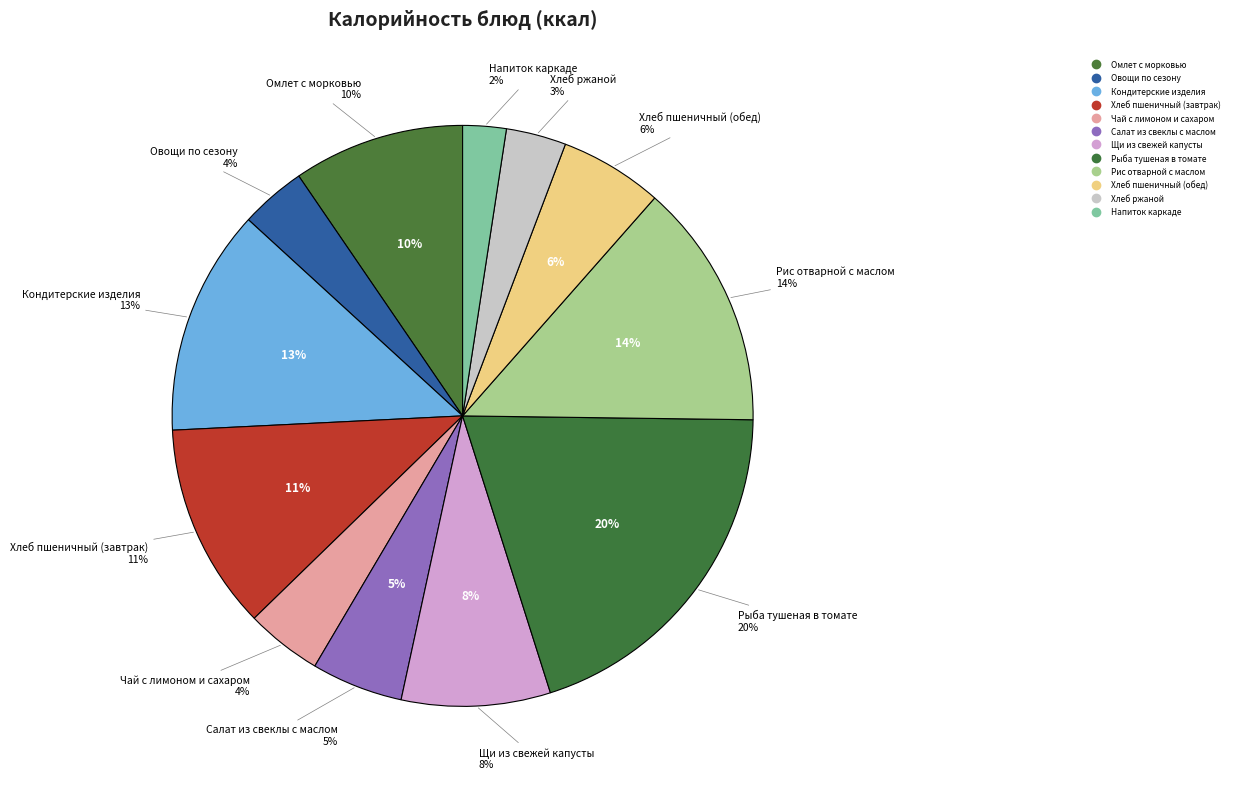

Is Рыба тушеная в томате the majority of the pie?

No